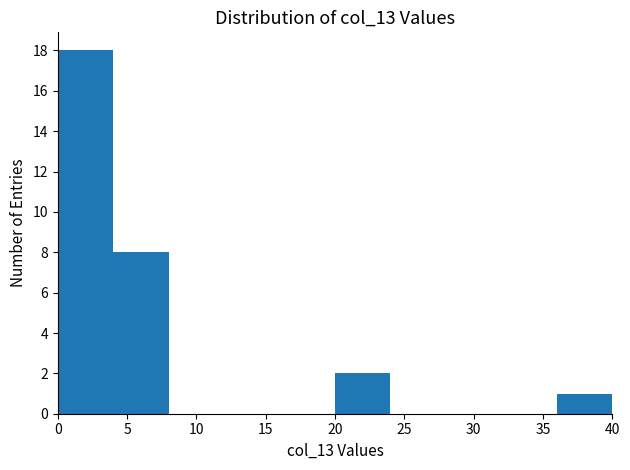

What is the height of the bar covering 0 to 4 on the x-axis? The values are not printed on the chart, so give them approximately, as read against the axis.

18